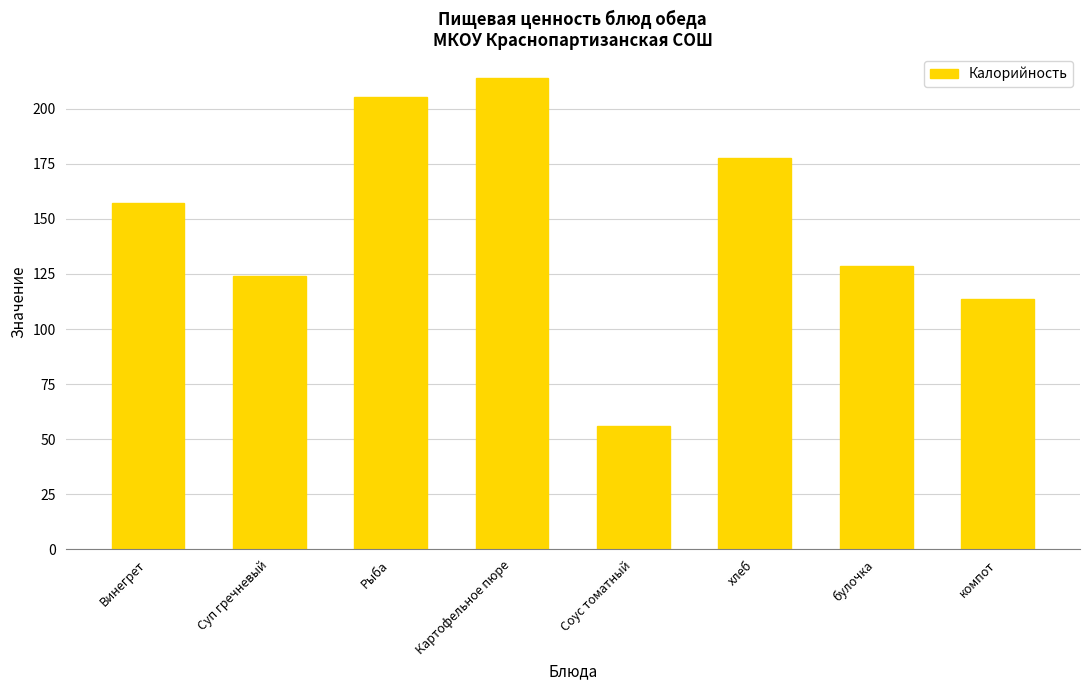

What is the change in value from хлеб to компот?

-63.7